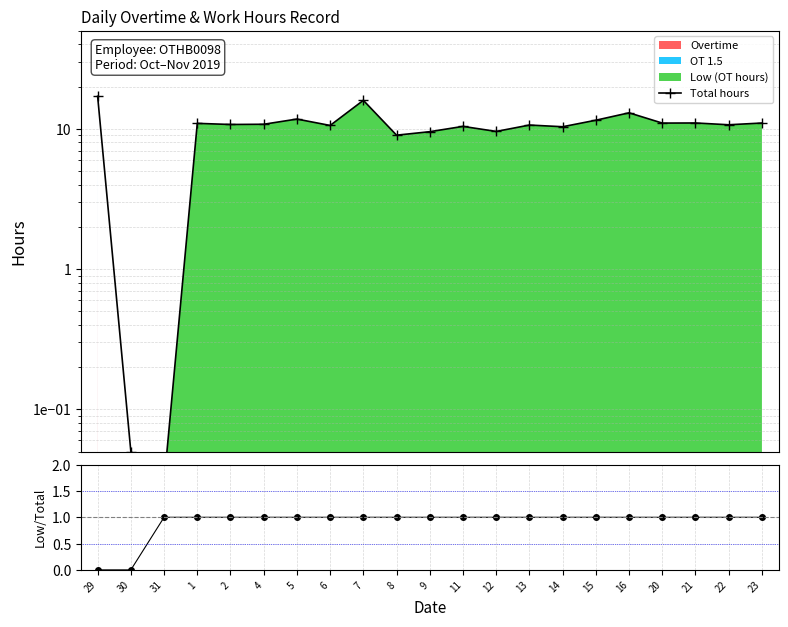

Between 30 and 31, which series saw the biggest shift?

Low / Total